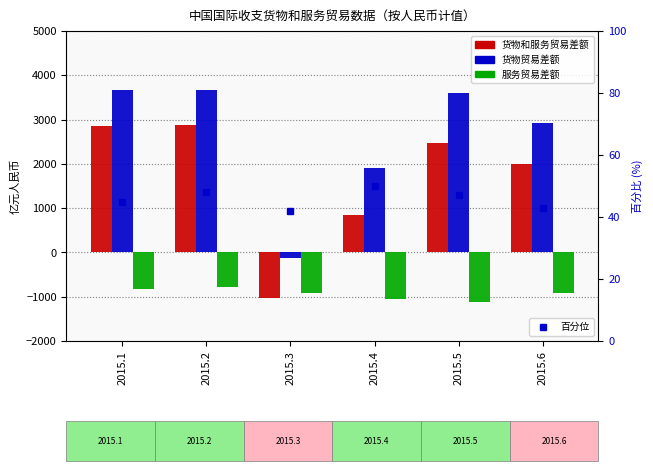

What is the lowest value of the 服务贸易差额 series?

-1116.8